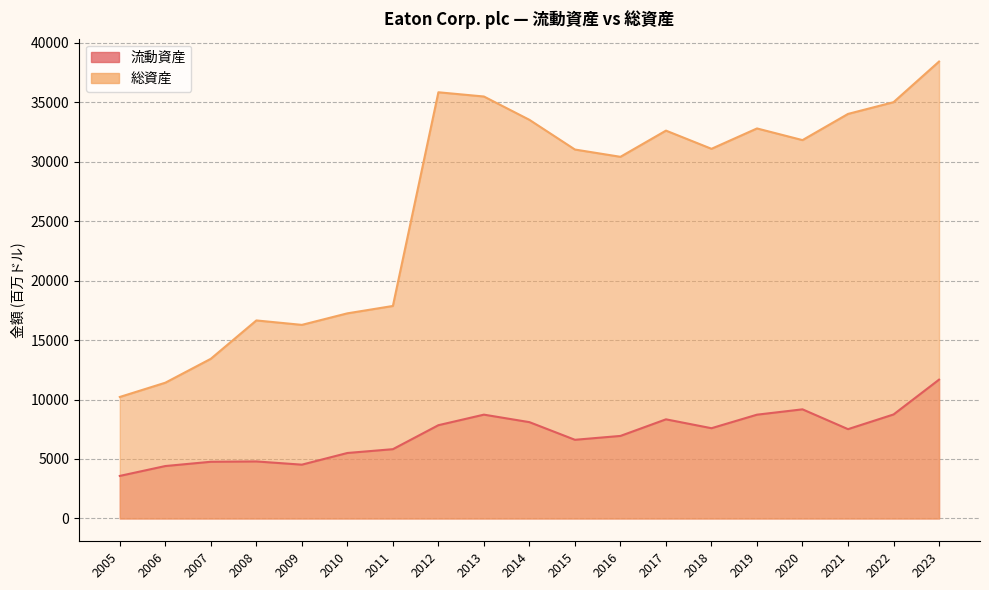

What is the total value across all series at 2010?

22758